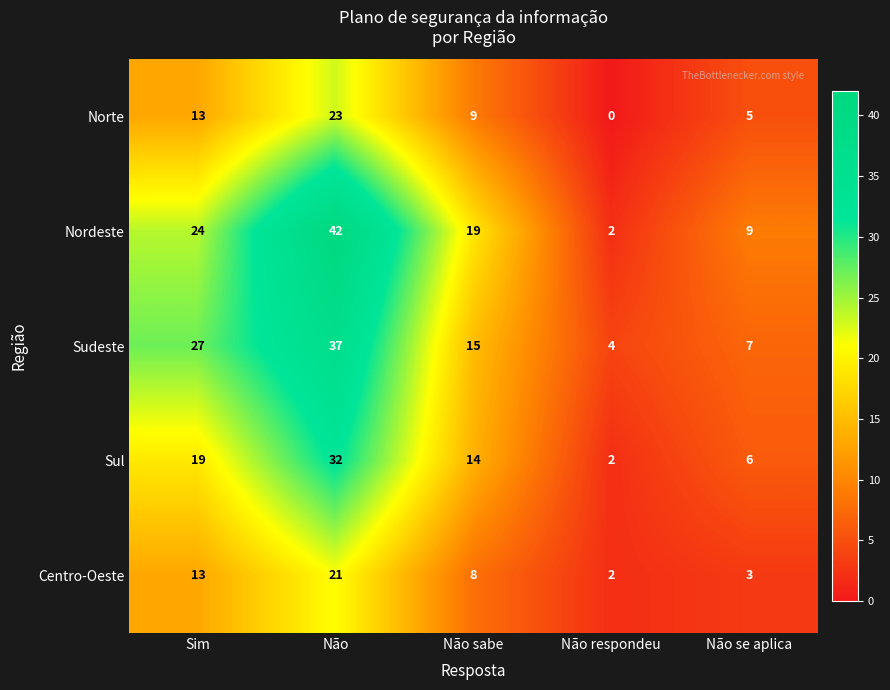

What is the sum of all Centro-Oeste values?

47